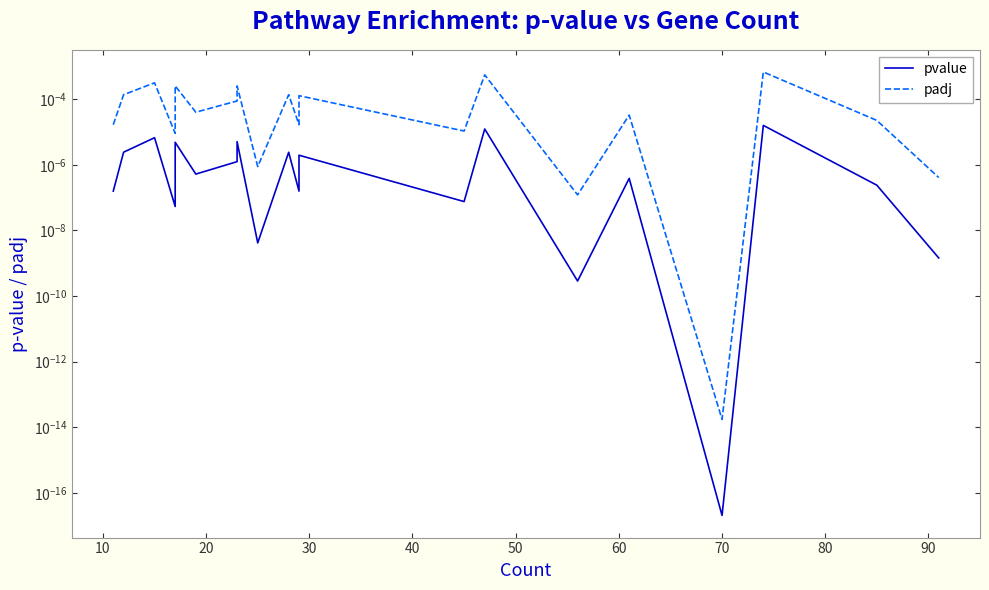

Rank the series by their average value, from highest to lowest.

padj, pvalue